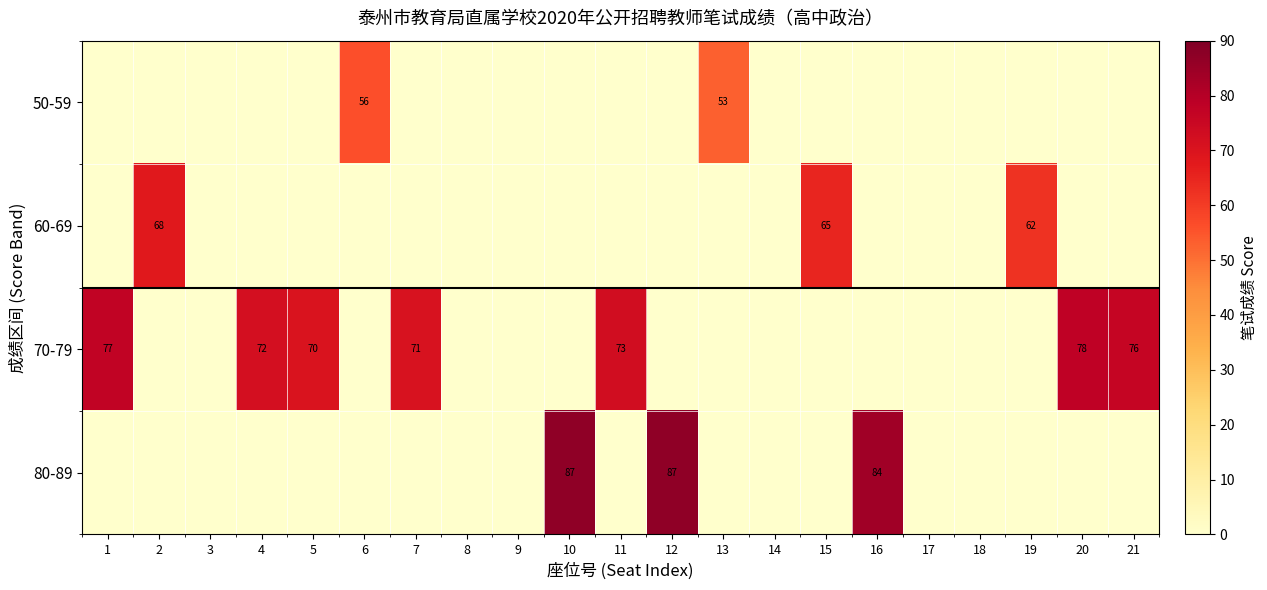

How many values in the 50-59 series exceed 0?

2